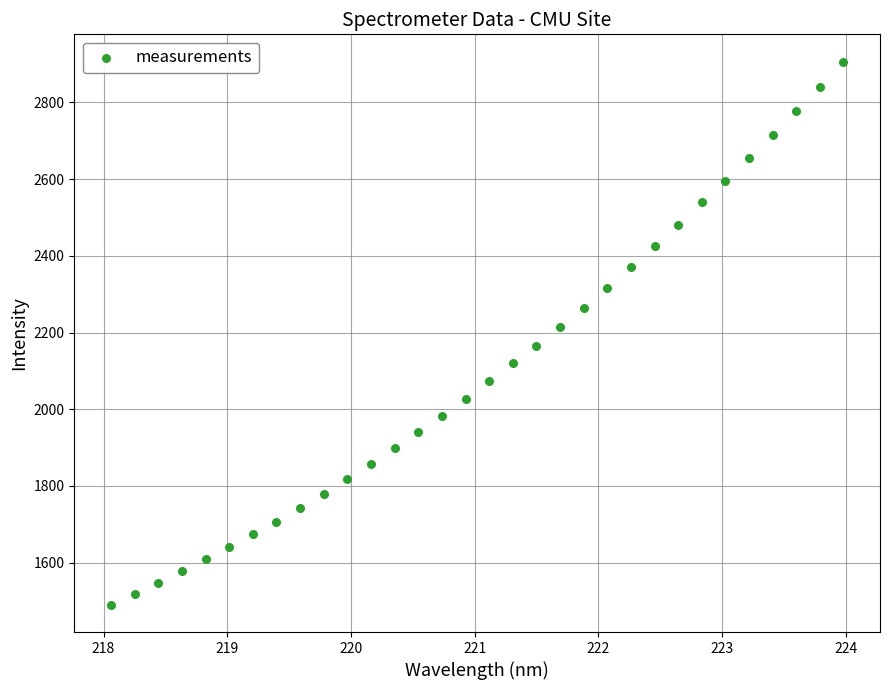

What Y value in the scatter plot is closest to 2198?

2214.0